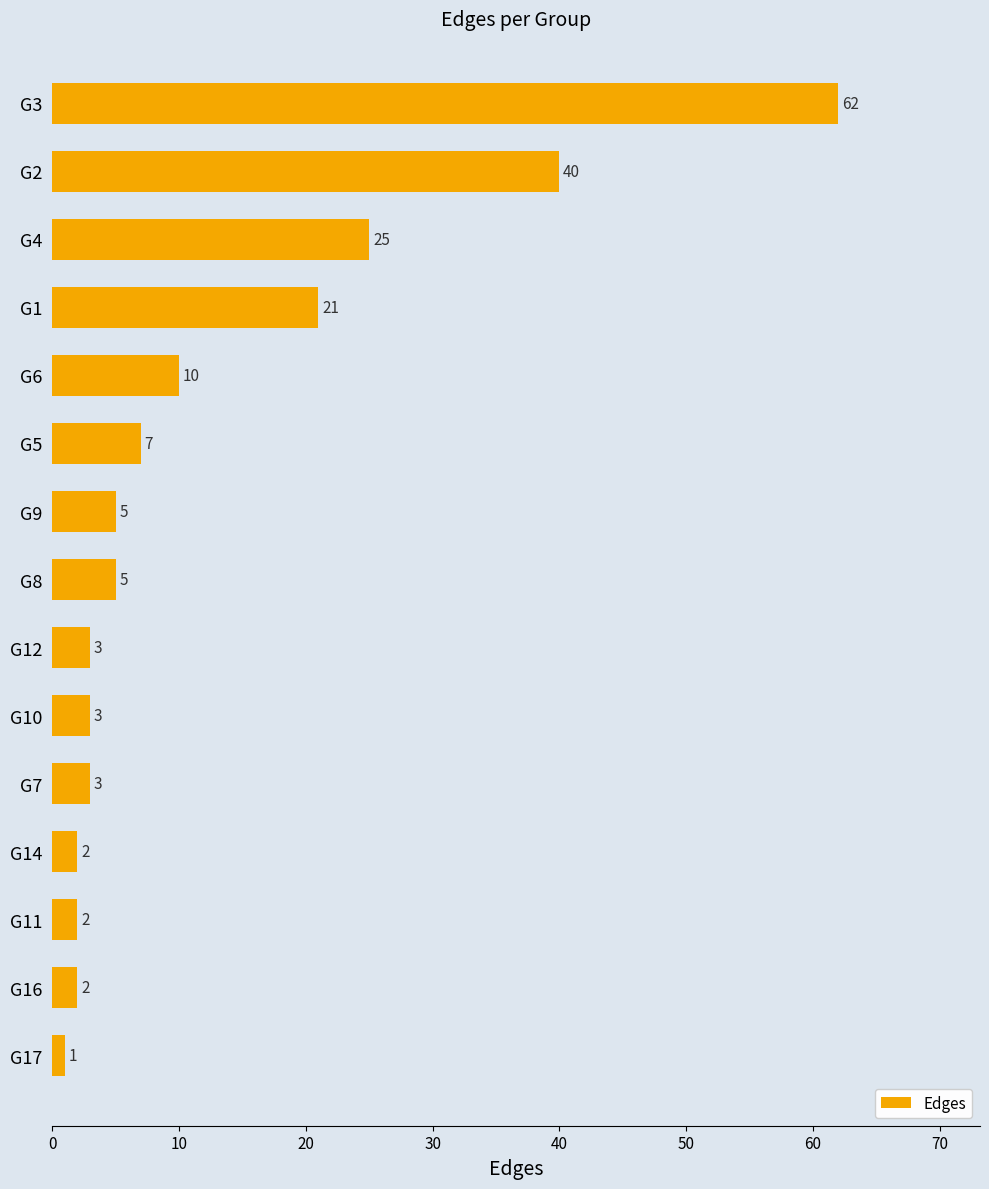

What is the difference between the values at G3 and G14?

60